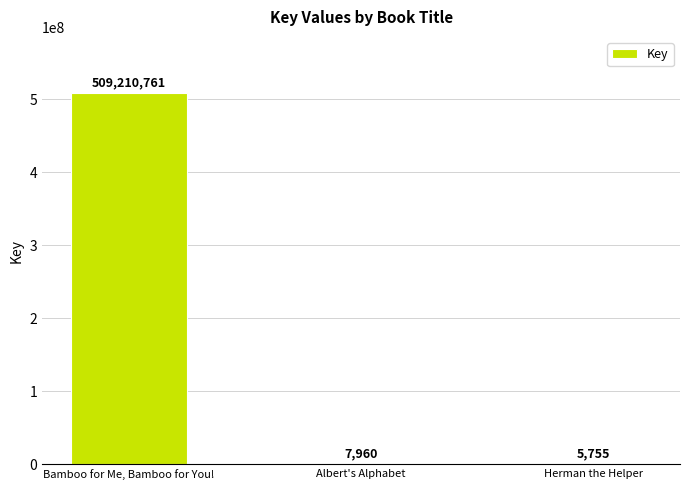

Which label corresponds to the largest value in the chart?

Bamboo for Me, Bamboo for You!